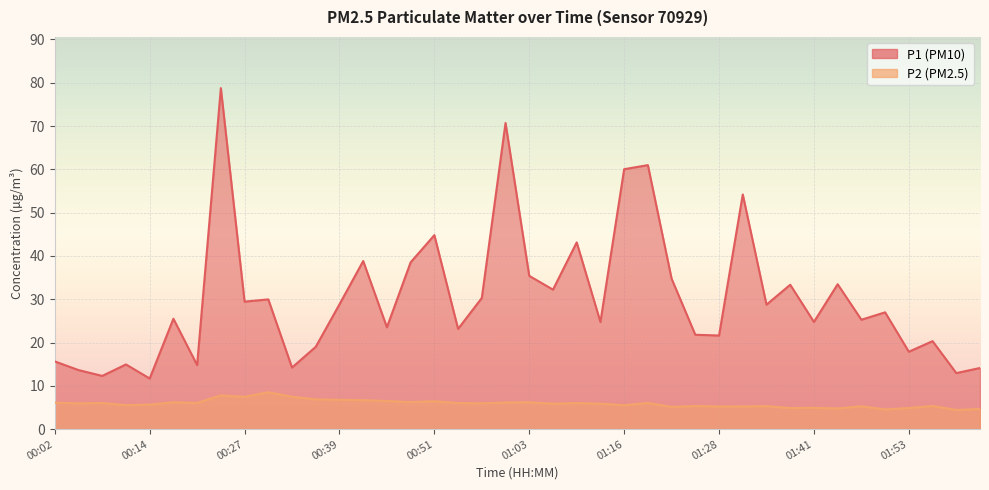

True or false: P2 and P1 cross at least once.

False